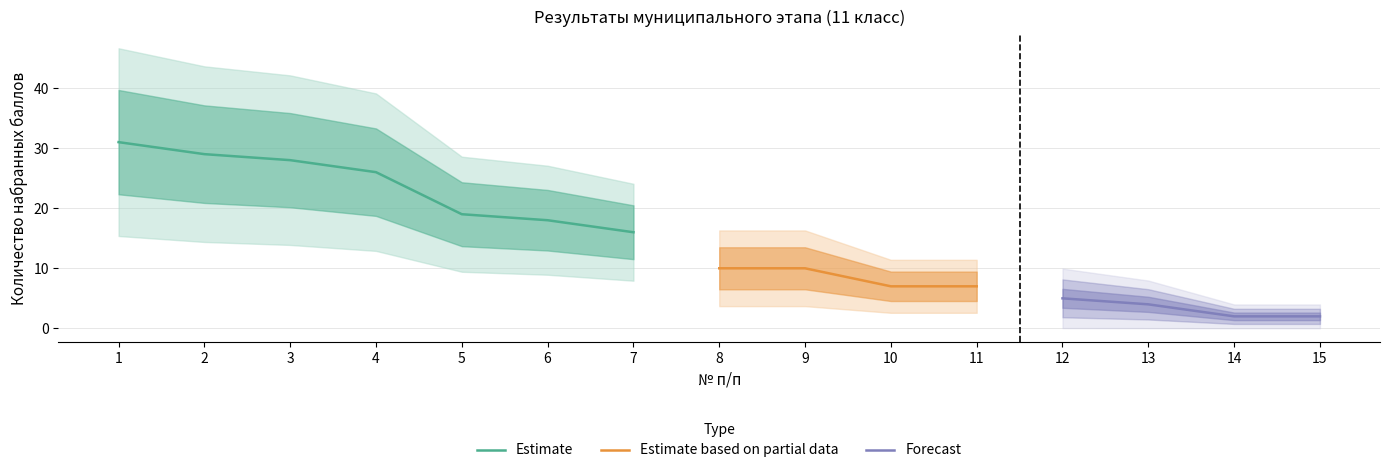

True or false: there are more than 1 points higher than both neighbors.

False